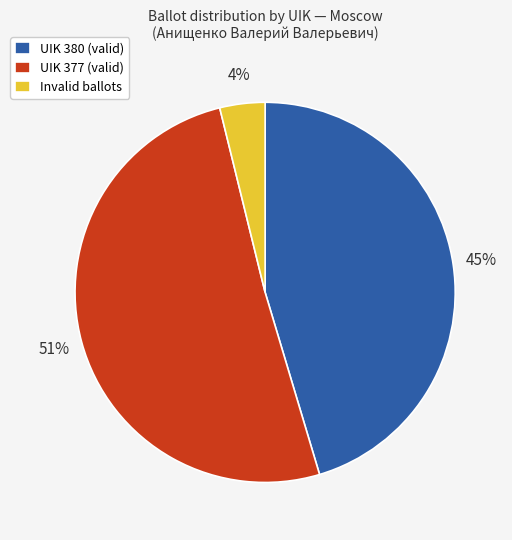

To the nearest percent, what portion does UIK 377 (valid) represent?

51%